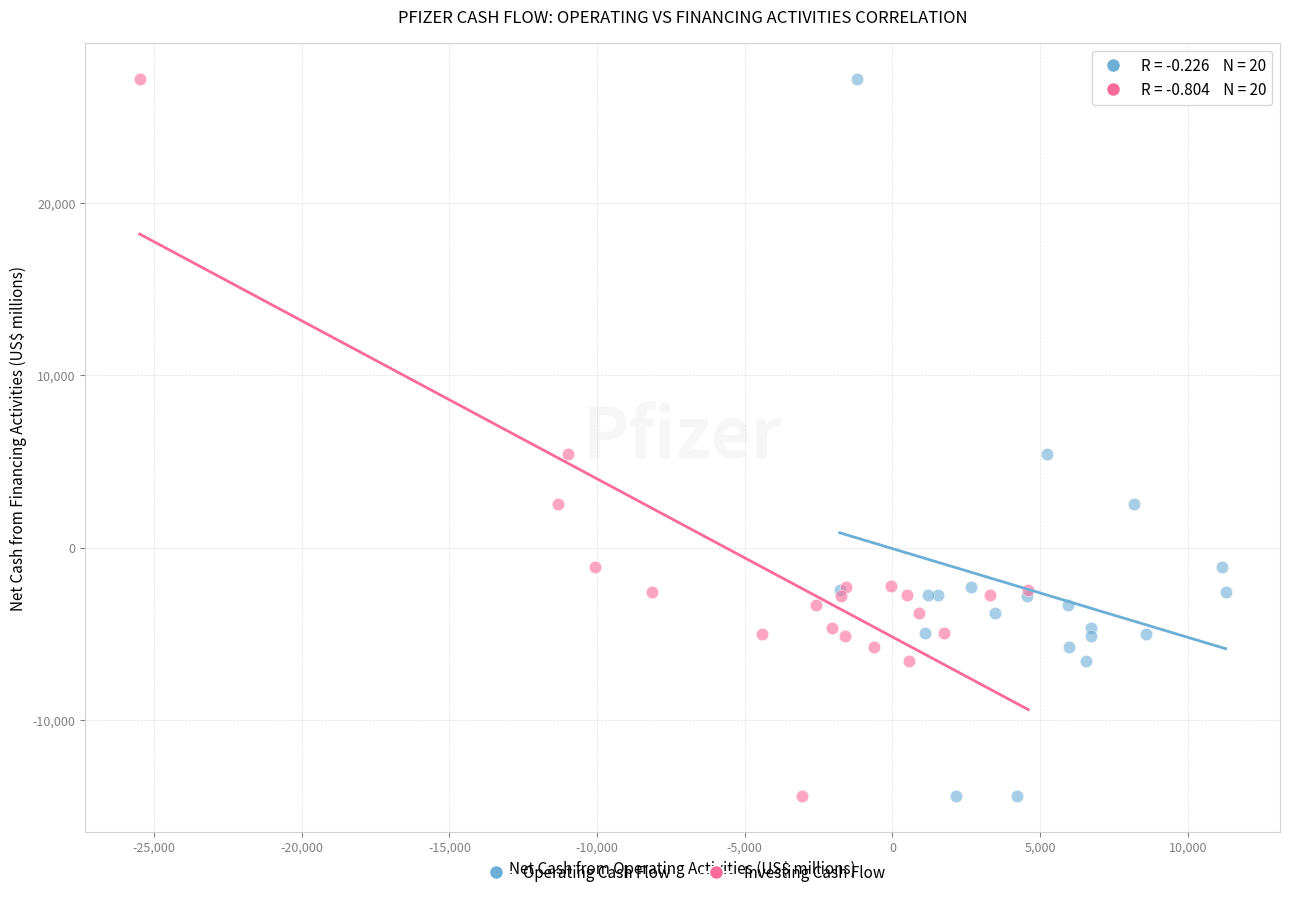

What are all the series names shown in the legend?

Operating Cash Flow, Investing Cash Flow